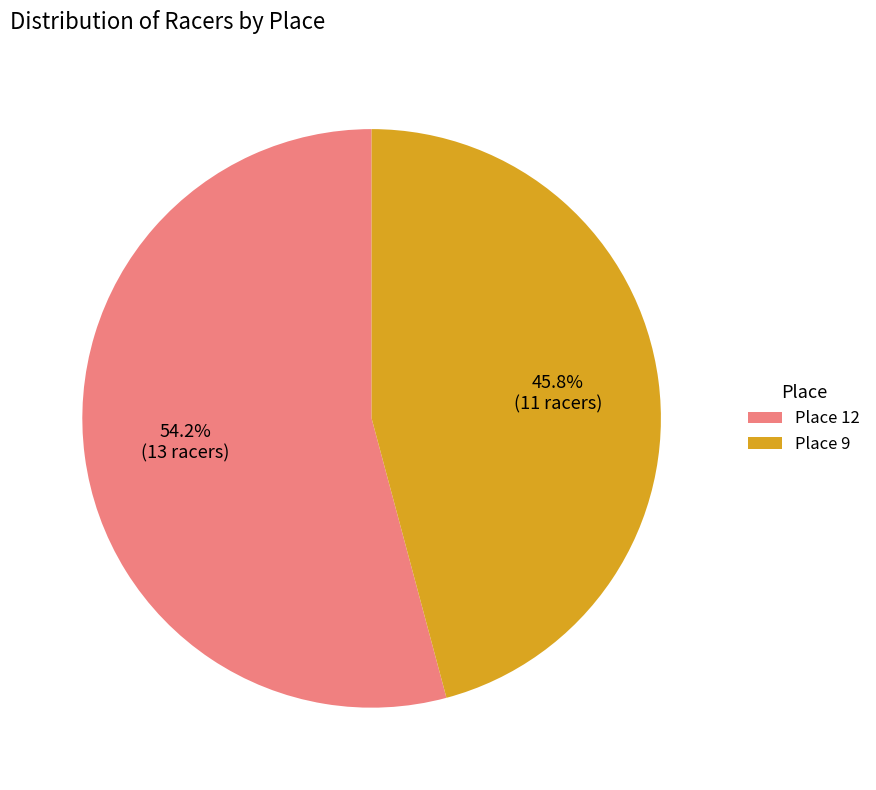

What is the ratio of the value at Place 12 to the value at Place 9?

1.2